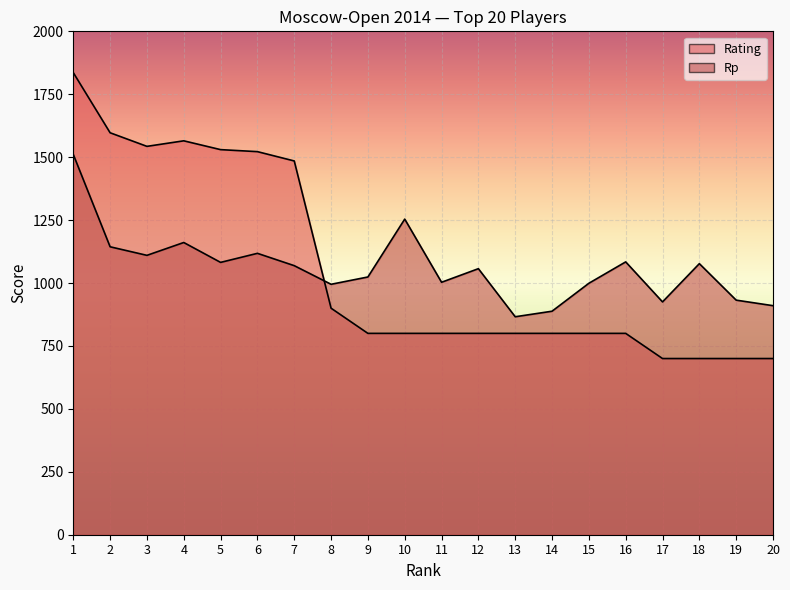

At which category is the sum across all series the highest?

1